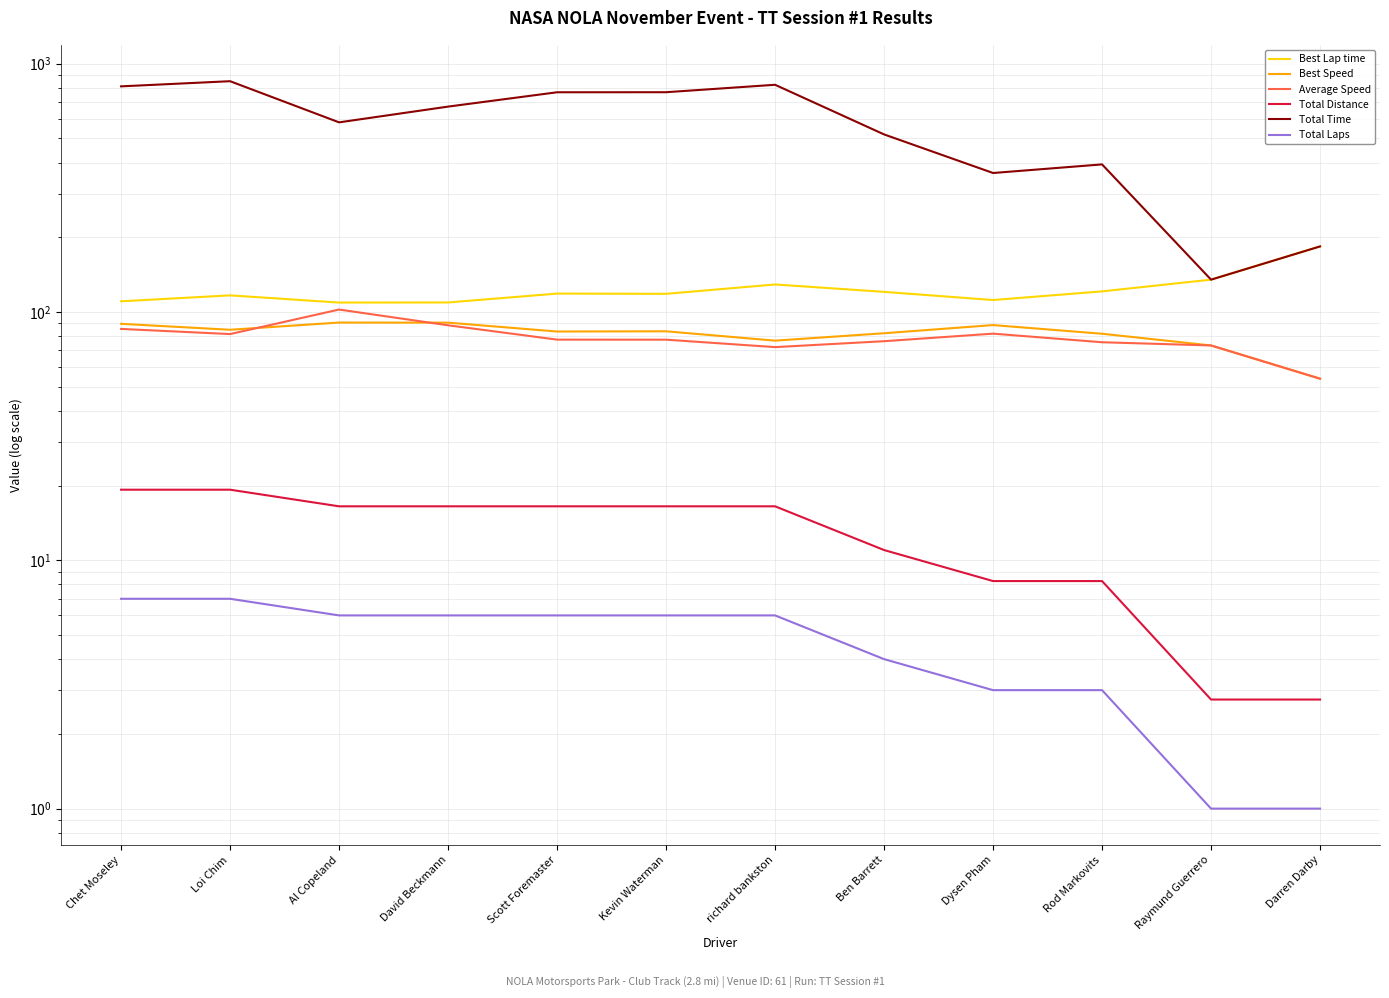

Reading left to right, transcribe all the data shown in this chart.

Best Lap time: Chet Moseley=110.4	Loi Chim=116.7	Al Copeland=109.2	David Beckmann=109.3	Scott Foremaster=118.6	Kevin Waterman=118.4	richard bankston=129.1	Ben Barrett=120.5	Dysen Pham=111.8	Rod Markovits=121.1	Raymund Guerrero=135.0	Darren Darby=183.7
Best Speed: Chet Moseley=89.6	Loi Chim=84.8	Al Copeland=90.7	David Beckmann=90.6	Scott Foremaster=83.5	Kevin Waterman=83.6	richard bankston=76.7	Ben Barrett=82.1	Dysen Pham=88.6	Rod Markovits=81.8	Raymund Guerrero=73.3	Darren Darby=53.9
Average Speed: Chet Moseley=85.5	Loi Chim=81.5	Al Copeland=102.3	David Beckmann=88.4	Scott Foremaster=77.4	Kevin Waterman=77.4	richard bankston=72.2	Ben Barrett=76.3	Dysen Pham=81.8	Rod Markovits=75.6	Raymund Guerrero=73.3	Darren Darby=53.9
Total Distance: Chet Moseley=19.2	Loi Chim=19.2	Al Copeland=16.5	David Beckmann=16.5	Scott Foremaster=16.5	Kevin Waterman=16.5	richard bankston=16.5	Ben Barrett=11.0	Dysen Pham=8.2	Rod Markovits=8.2	Raymund Guerrero=2.8	Darren Darby=2.8
Total Time: Chet Moseley=810.6	Loi Chim=850.2	Al Copeland=580.6	David Beckmann=671.8	Scott Foremaster=767.3	Kevin Waterman=767.7	richard bankston=822.5	Ben Barrett=519.1	Dysen Pham=363.0	Rod Markovits=393.1	Raymund Guerrero=135.0	Darren Darby=183.7
Total Laps: Chet Moseley=7.0	Loi Chim=7.0	Al Copeland=6.0	David Beckmann=6.0	Scott Foremaster=6.0	Kevin Waterman=6.0	richard bankston=6.0	Ben Barrett=4.0	Dysen Pham=3.0	Rod Markovits=3.0	Raymund Guerrero=1.0	Darren Darby=1.0